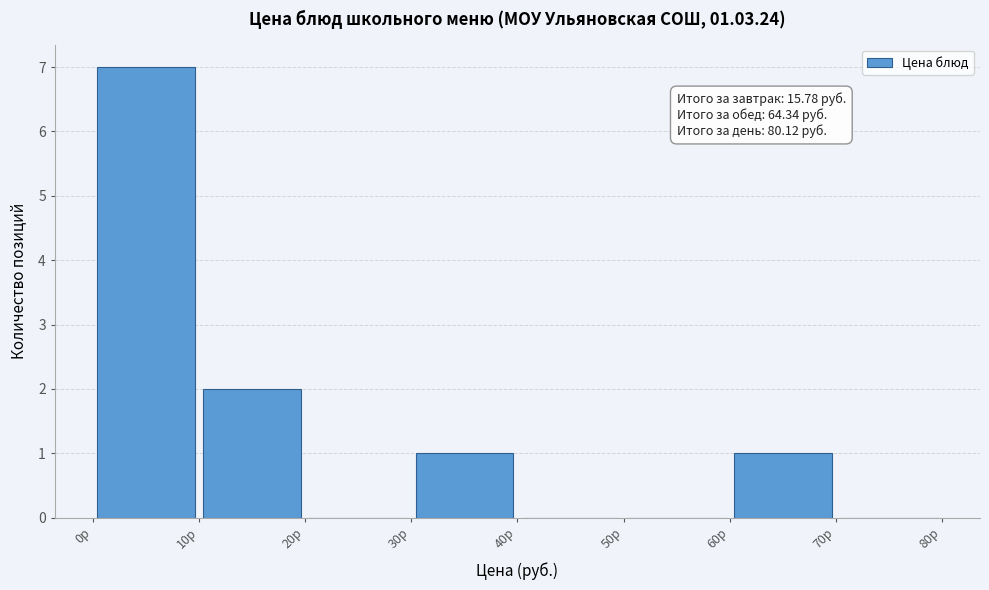

Over which range of the x-axis is the bar tallest?

0 to 10